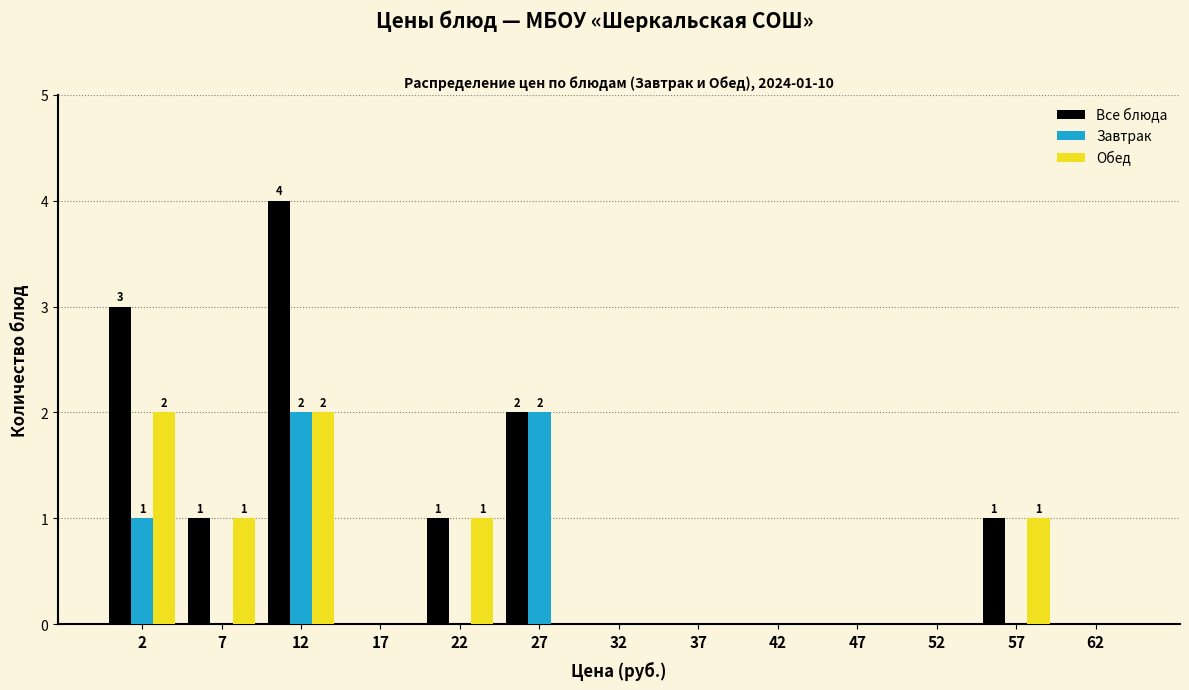

In the Все блюда series, which range on the x-axis has the tallest bar?

10 to 15